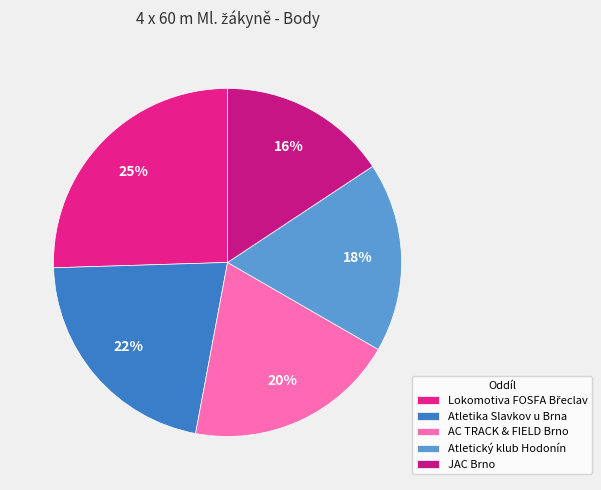

Which category has the smallest portion of the pie?

JAC Brno